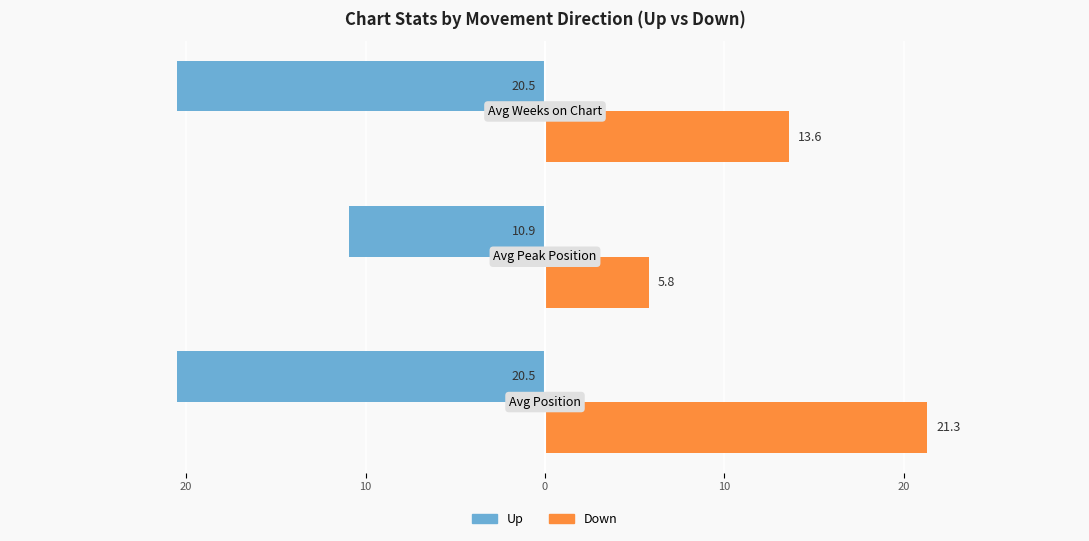

What are all the series names shown in the legend?

Up, Down